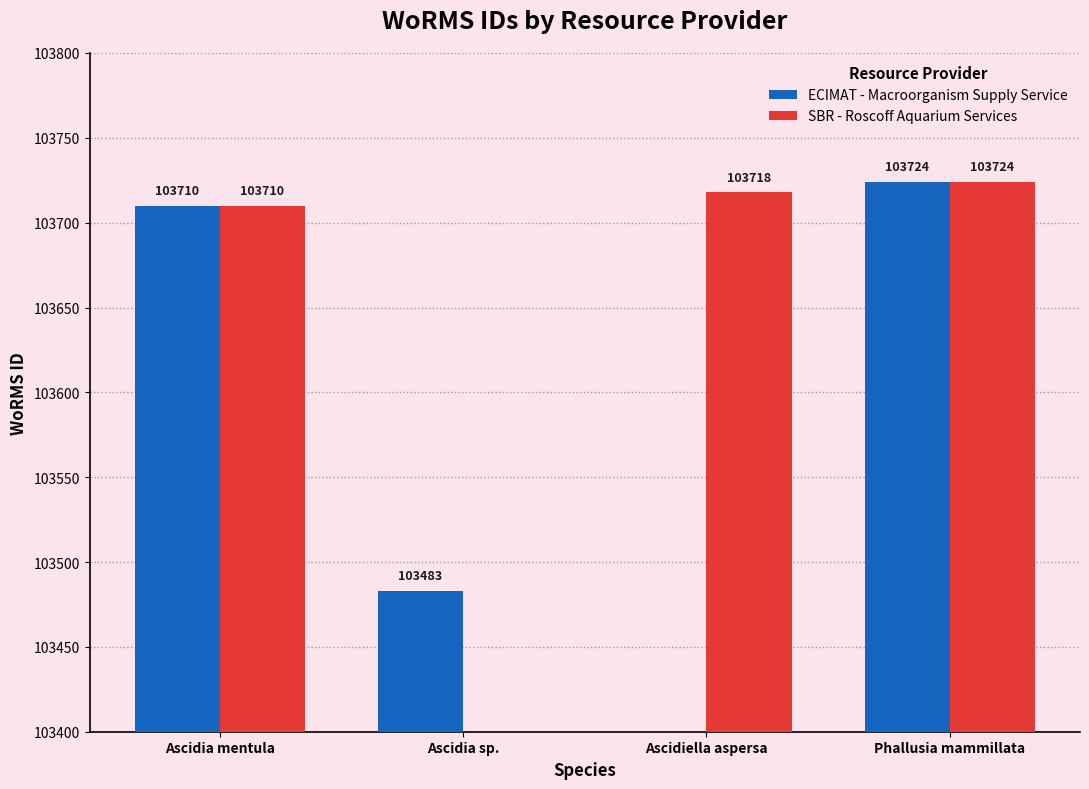

Rank the series by their average value, from lowest to highest.

ECIMAT - Macroorganism Supply Service, SBR - Roscoff Aquarium Services